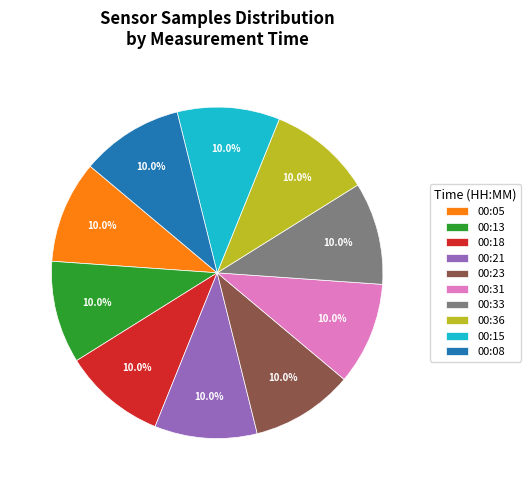

How many segments does this pie chart have?

10